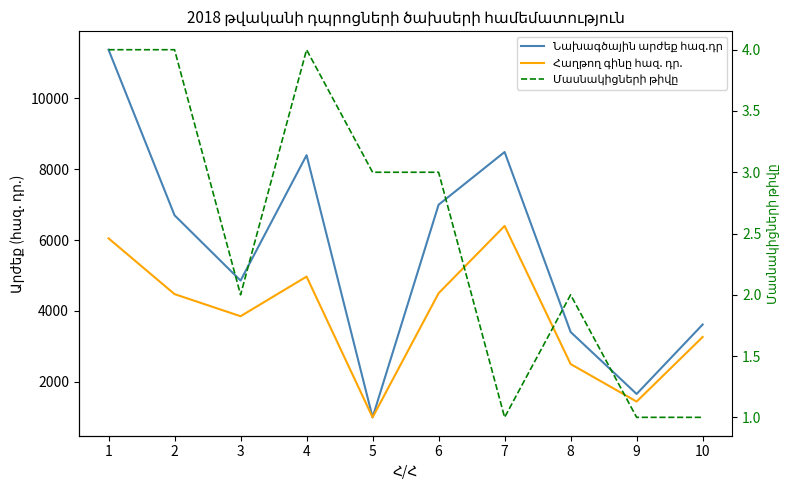

Rank the series at 8 from lowest to highest value.

Մասնակիցների թիվը, Հաղթող գինը հազ. դր., Նախագծային արժեք հազ.դր